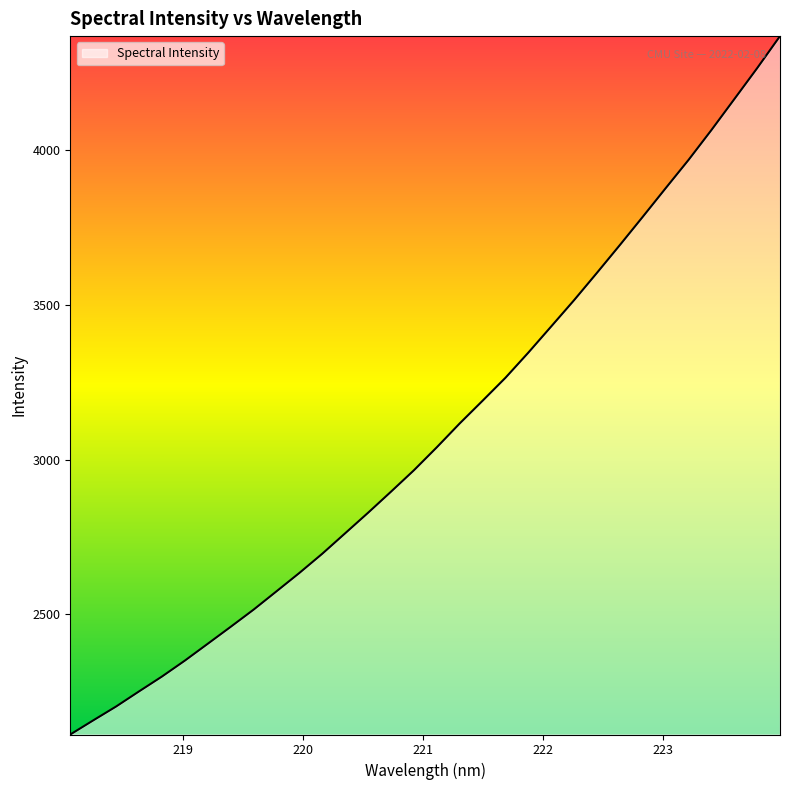

What is the maximum value shown in the chart?

4367.3